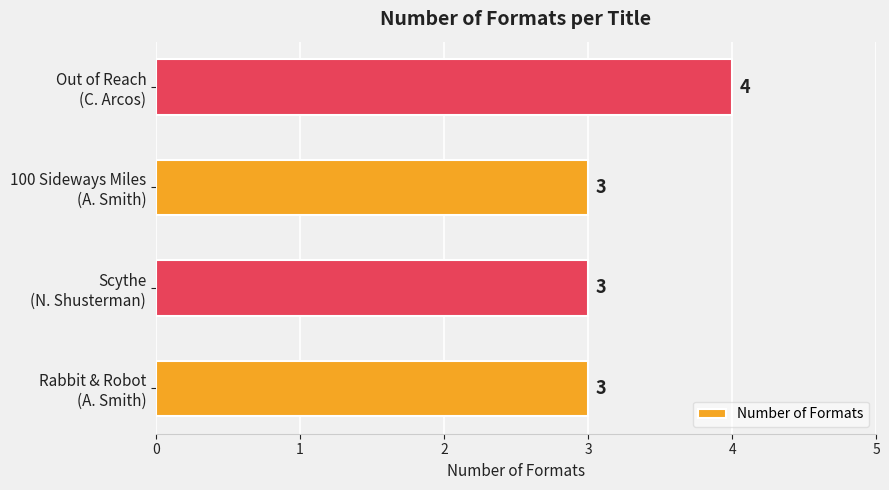

What is the average value?

3